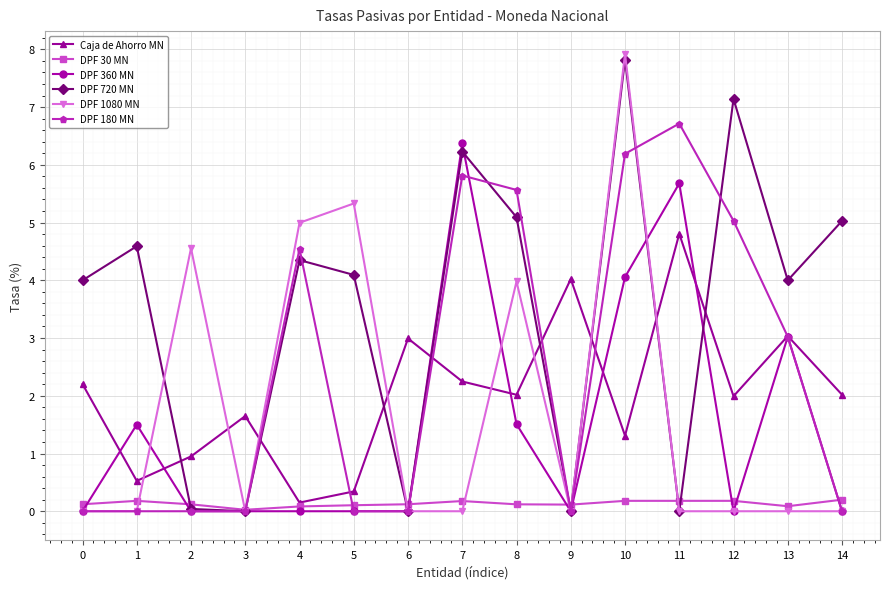

Count the number of data series in this chart.

6